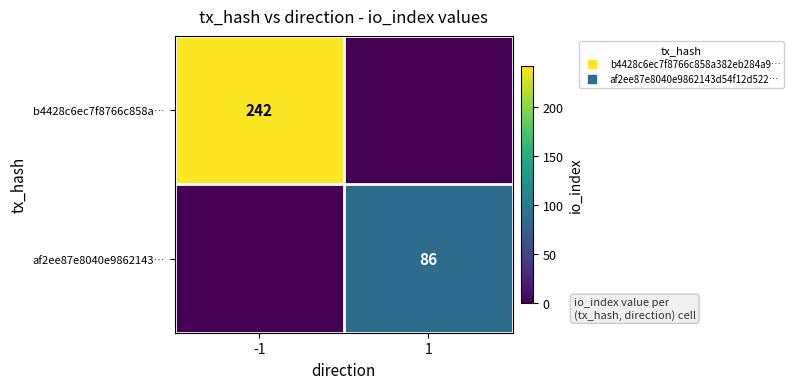

What is the difference between the maximum and minimum values in the af2ee87e8040e9862143… series?

86